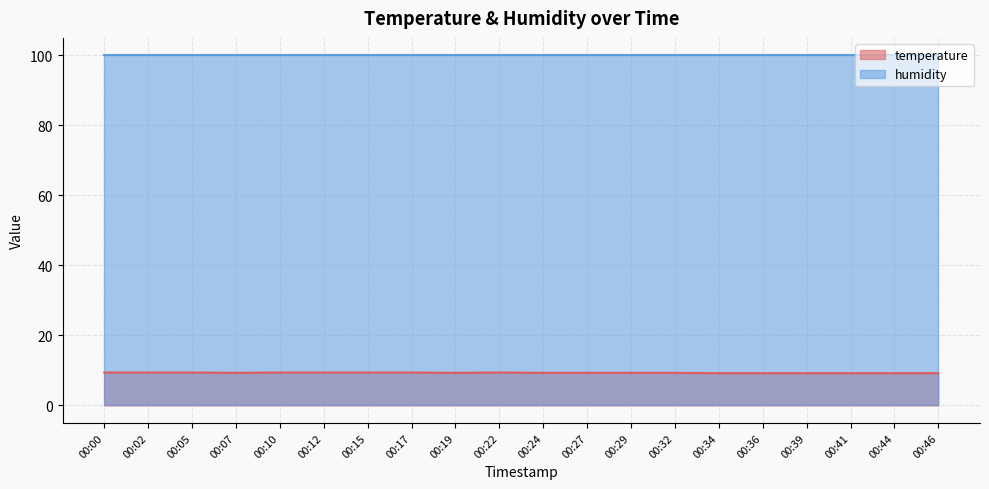

Does the chart display data point markers on the line(s)?

No